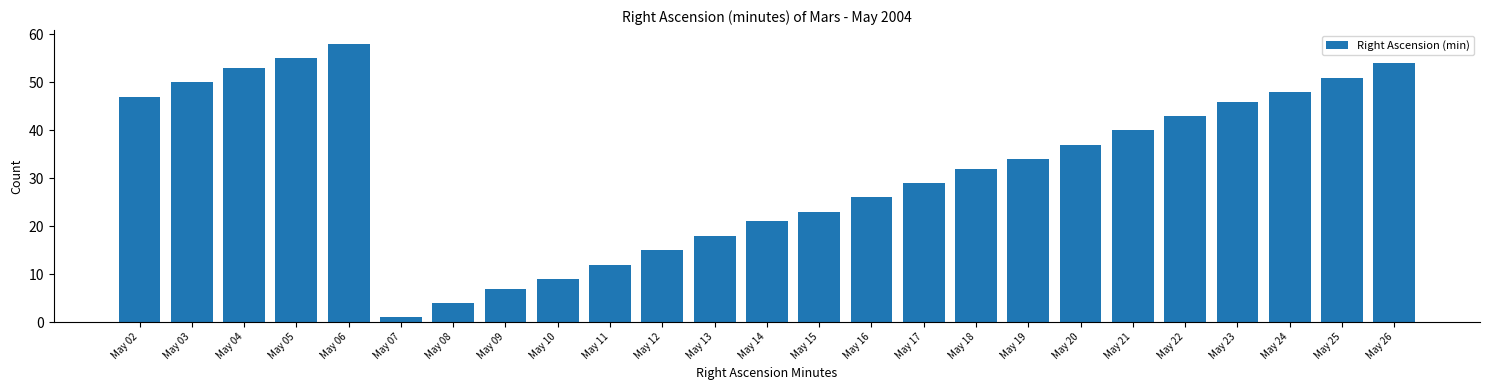

Reading left to right, extract all data points from this chart.

May 02=47	May 03=50	May 04=53	May 05=55	May 06=58	May 07=1	May 08=4	May 09=7	May 10=9	May 11=12	May 12=15	May 13=18	May 14=21	May 15=23	May 16=26	May 17=29	May 18=32	May 19=34	May 20=37	May 21=40	May 22=43	May 23=46	May 24=48	May 25=51	May 26=54